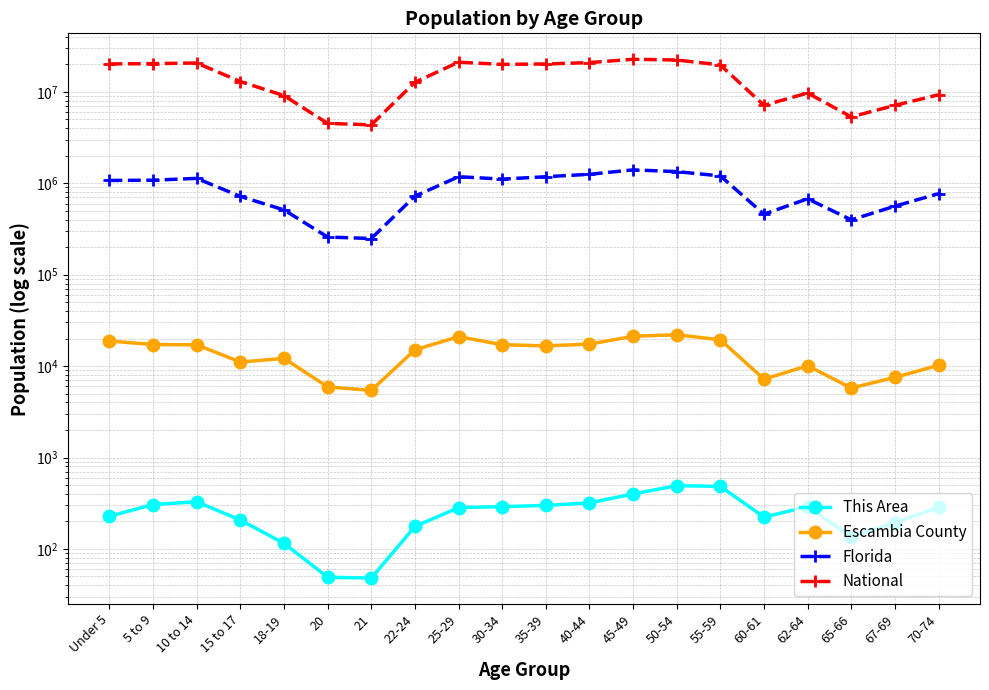

The value of Escambia County at 25-29 is 20975. True or false?

True